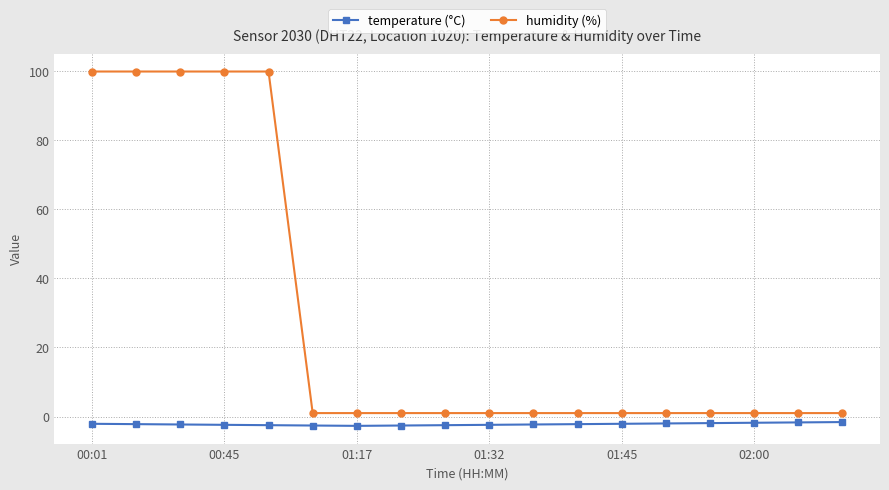

What is the maximum value for humidity (%)?

99.9